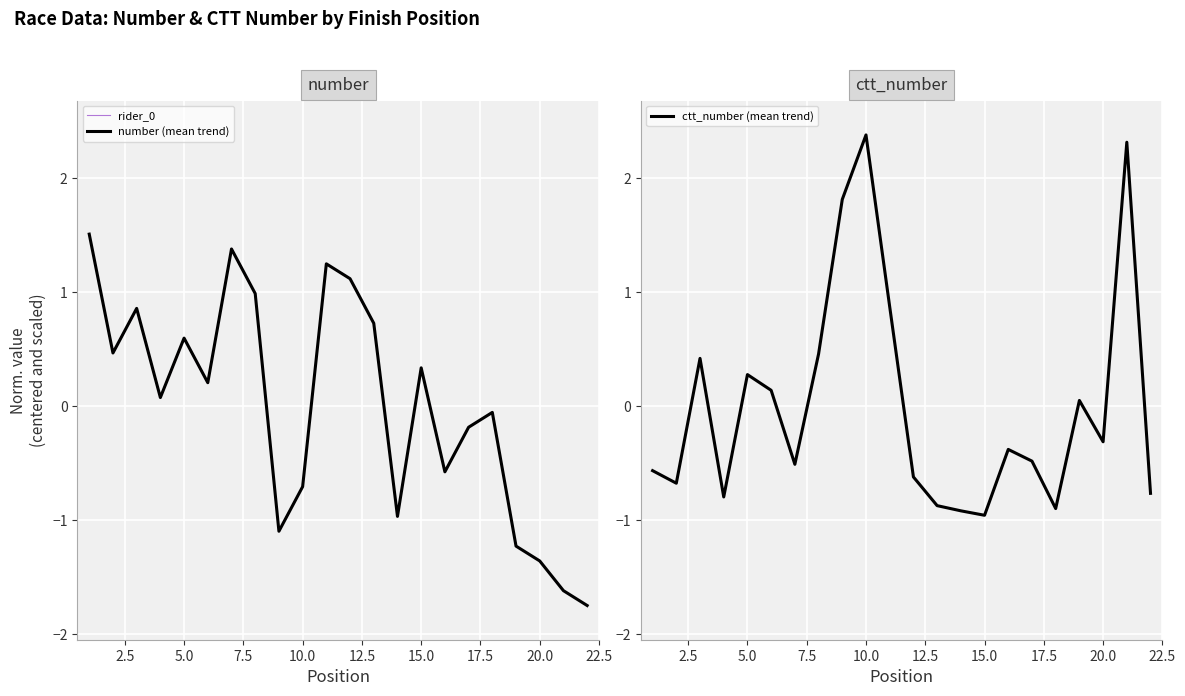

The value of number at 3 is 0.6. True or false?

False